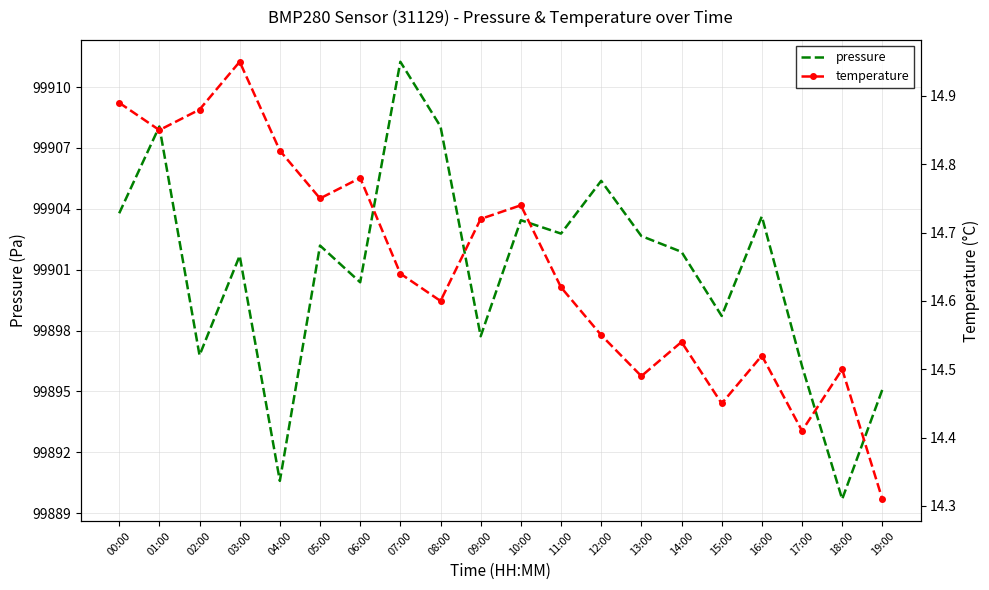

Reading right to left, what are all the values shown in this chart?

pressure: 19:00=99895.1	18:00=99889.7	17:00=99896.2	16:00=99903.6	15:00=99898.7	14:00=99901.9	13:00=99902.7	12:00=99905.4	11:00=99902.8	10:00=99903.4	09:00=99897.7	08:00=99908.1	07:00=99911.2	06:00=99900.4	05:00=99902.2	04:00=99890.6	03:00=99901.7	02:00=99896.8	01:00=99908.1	00:00=99903.8
temperature: 19:00=14.3	18:00=14.5	17:00=14.4	16:00=14.5	15:00=14.4	14:00=14.5	13:00=14.5	12:00=14.6	11:00=14.6	10:00=14.7	09:00=14.7	08:00=14.6	07:00=14.6	06:00=14.8	05:00=14.8	04:00=14.8	03:00=14.9	02:00=14.9	01:00=14.8	00:00=14.9